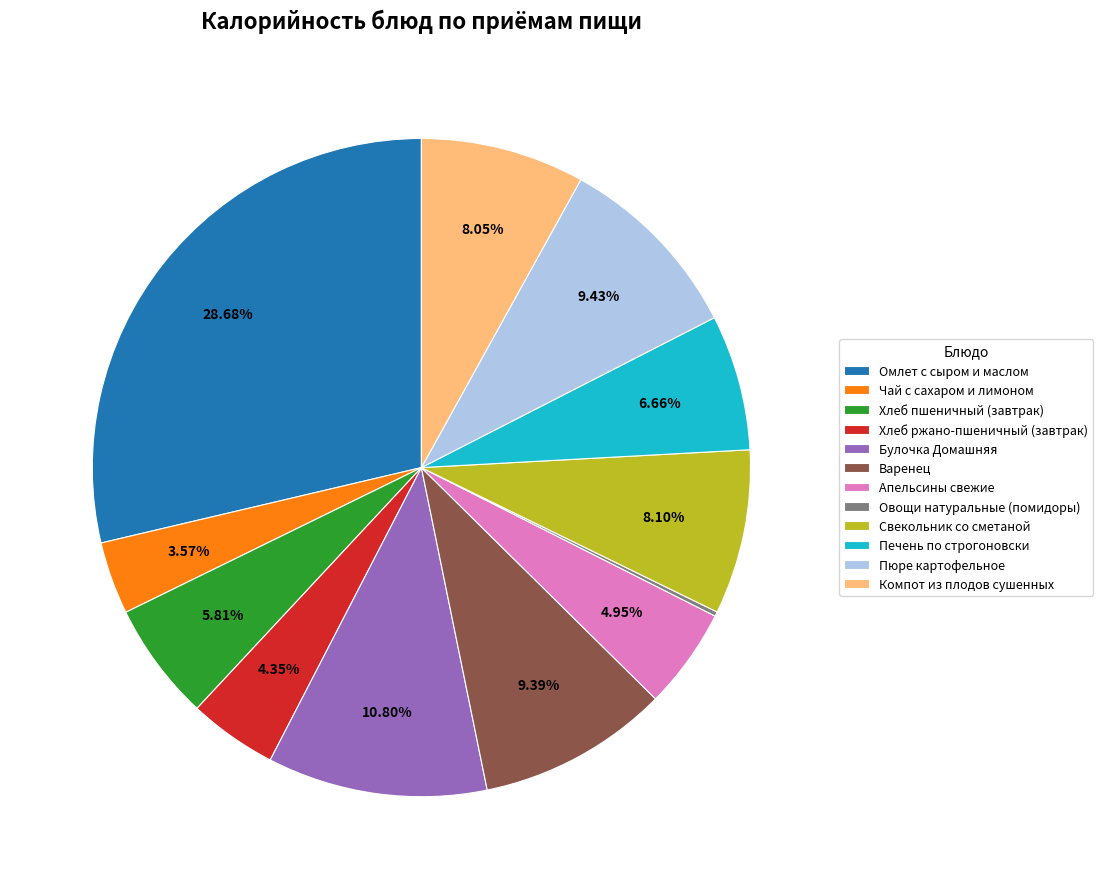

Is there a majority slice in this chart?

No